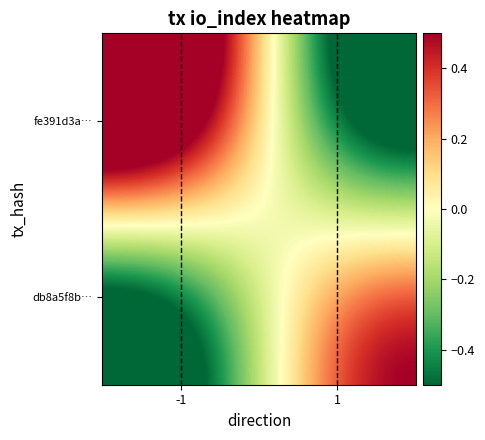

At how many categories does at least one series exceed 0?

2